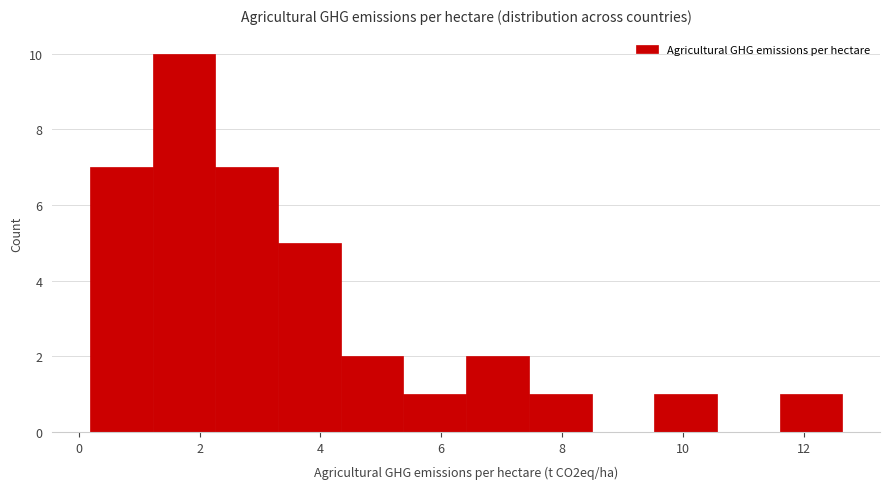

Reading left to right, list every bar in this chart as the range it spans on the x-axis followed by its height. Neither the bar edges nor the heights are printed on the chart, so give them approximately, as read against the axes.

0.2 to 1.2: 7
1.2 to 2.2: 10
2.2 to 3.2: 7
3.2 to 4.4: 5
4.4 to 5.4: 2
5.4 to 6.4: 1
6.4 to 7.4: 2
7.4 to 8.4: 1
8.4 to 9.6: 0
9.6 to 10.6: 1
10.6 to 11.6: 0
11.6 to 12.6: 1